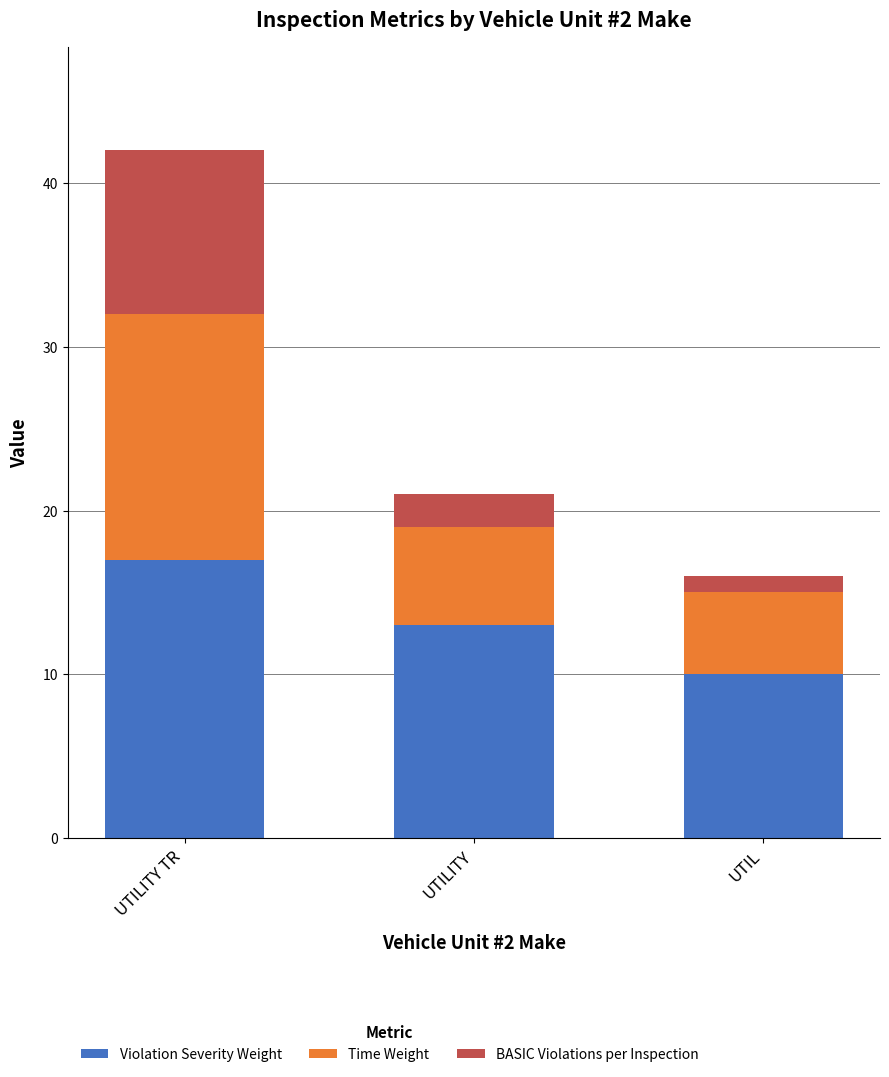

Count the Violation Severity Weight values in the range 10 to 17.

3